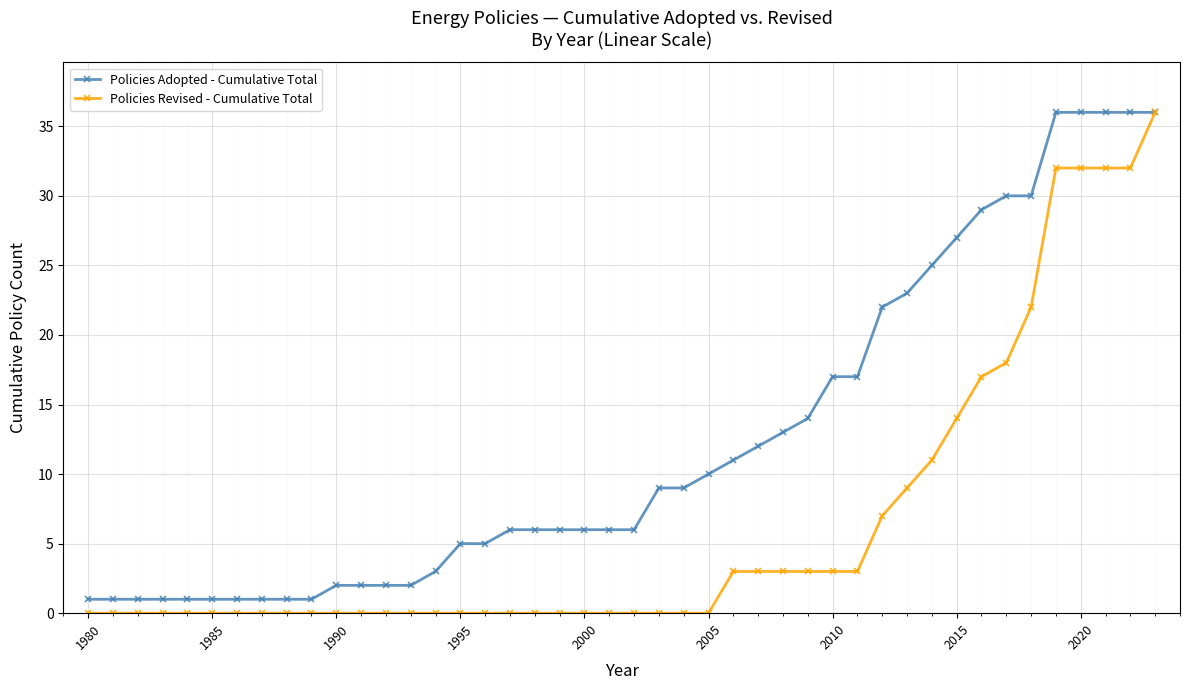

Which series has the largest total across all categories?

Policies Adopted - Cumulative Total